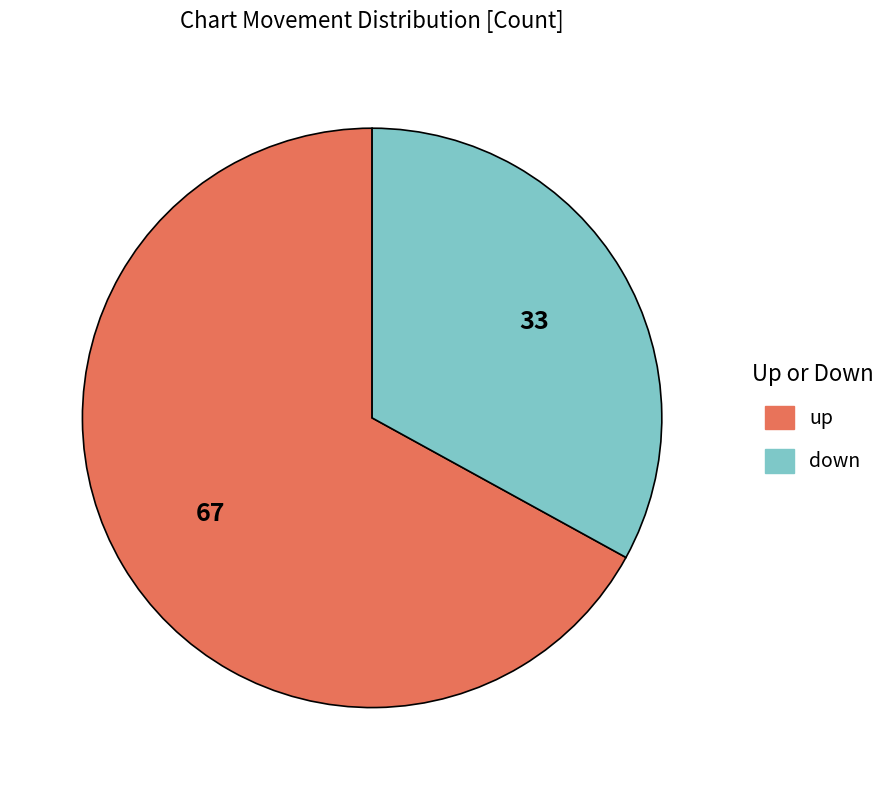

Count the number of slices in the pie.

2